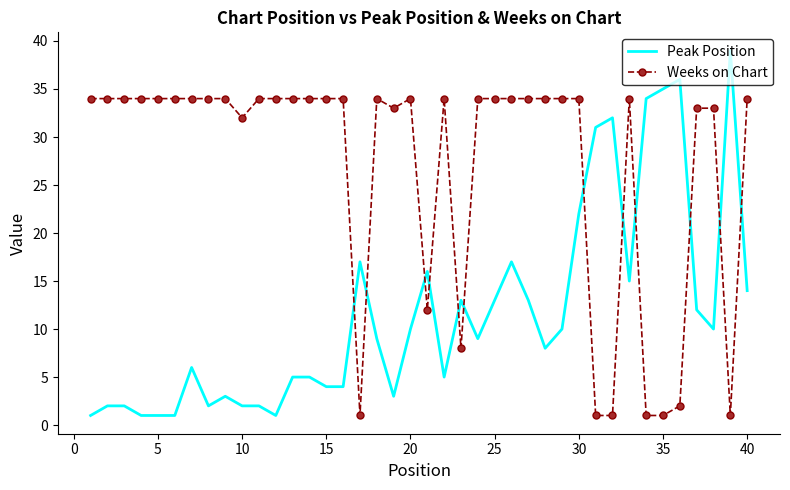

What is the difference between the maximum and minimum values in the Peak Position series?

38